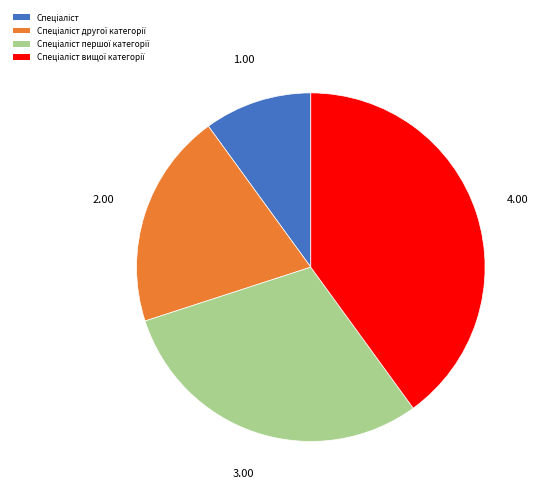

Is there any slice that represents more than half of the pie?

No